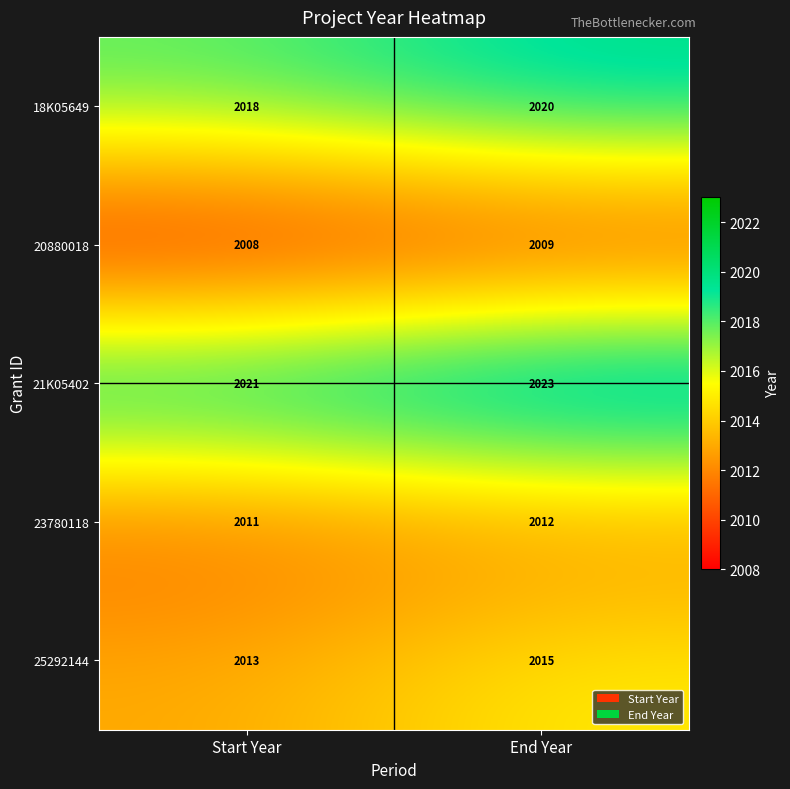

The 20880018 series shows 3525 at Start Year. True or false?

False